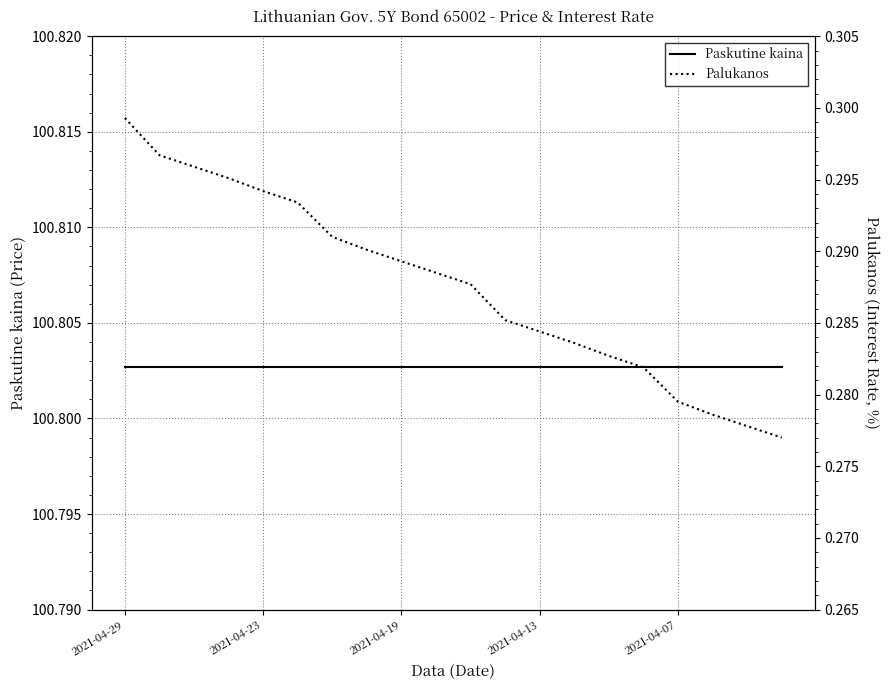

Rank the series by their average value, from lowest to highest.

Palukanos, Paskutine kaina